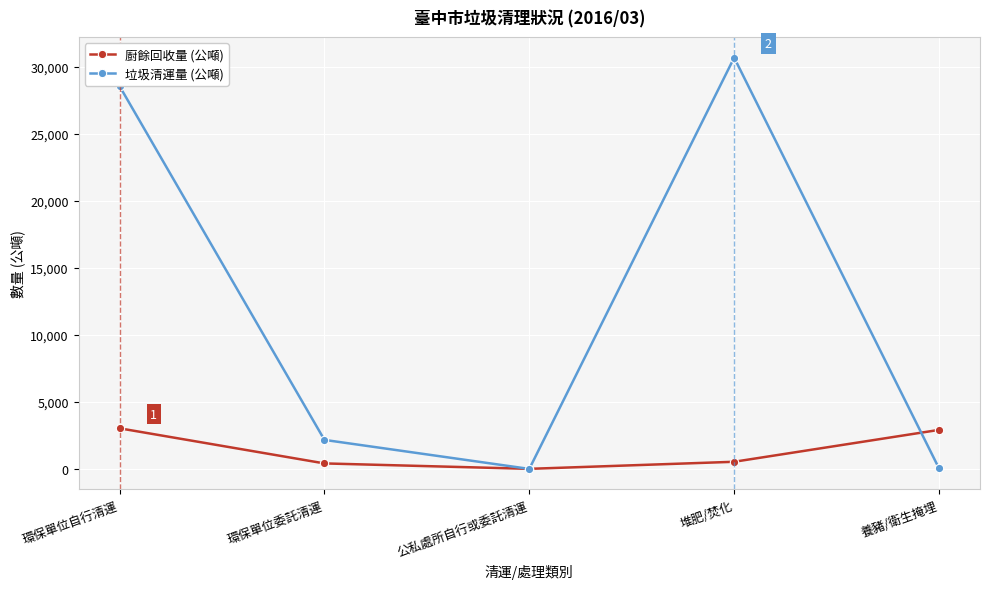

List the series in order of their peak value, lowest first.

廚餘回收量 (公噸), 垃圾清運量 (公噸)